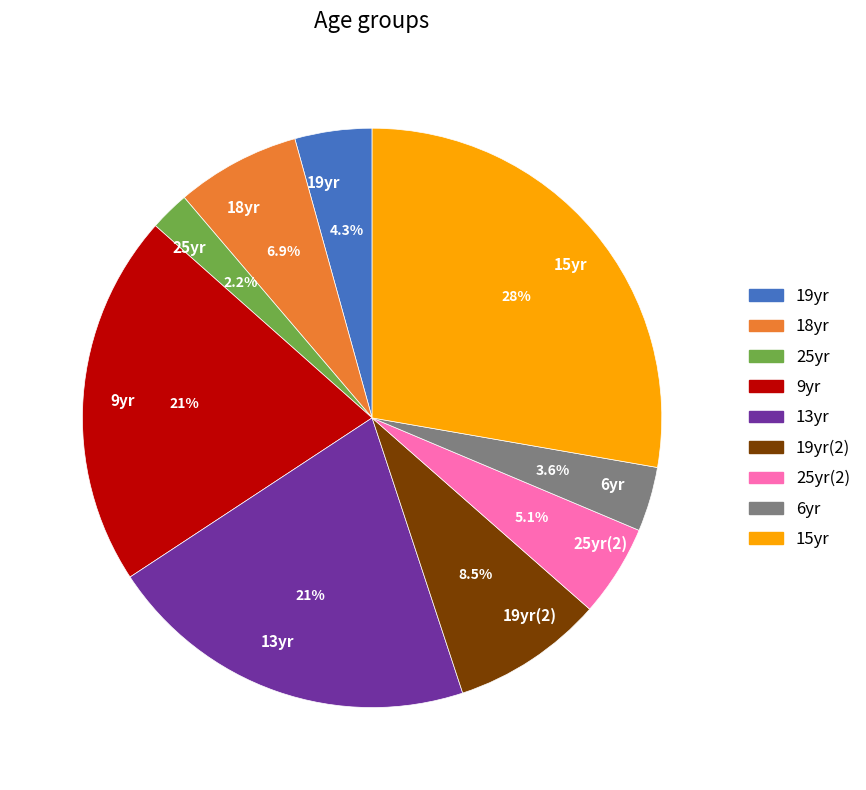

What is the smallest slice in the pie chart?

25yr